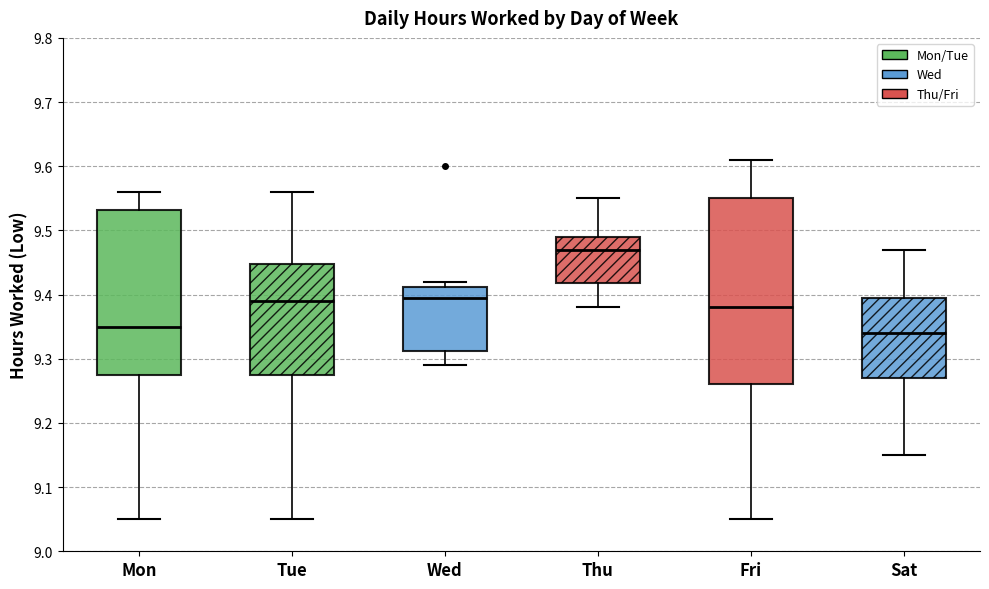

Which box has the lowest median line?

Sat